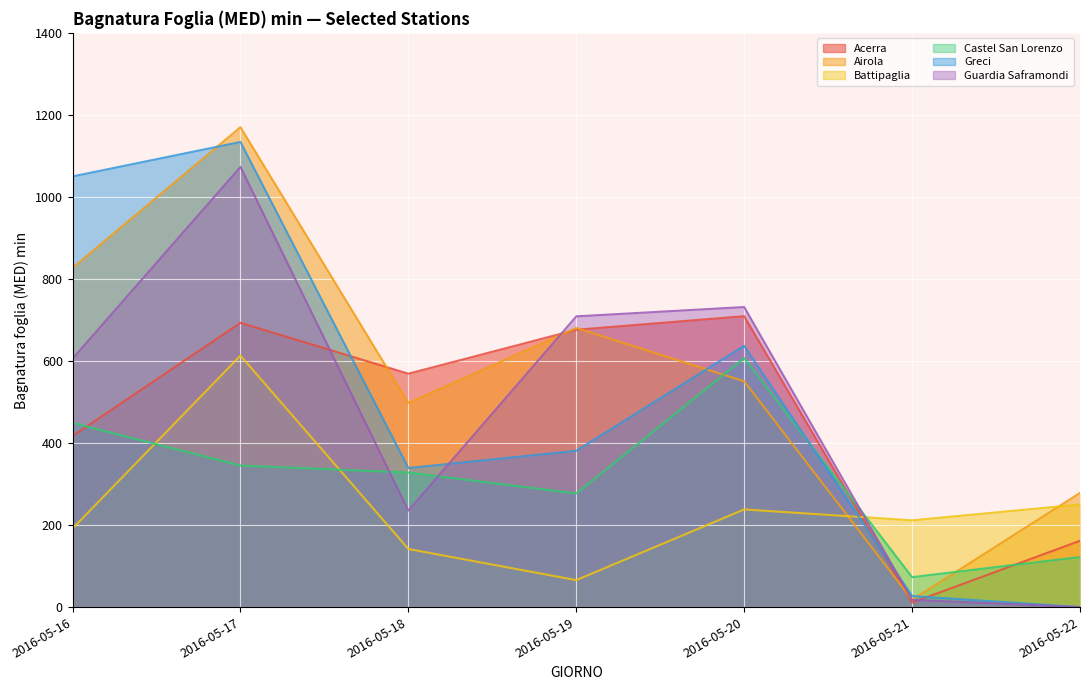

Where does the Greci series first go above 381?

2016-05-16